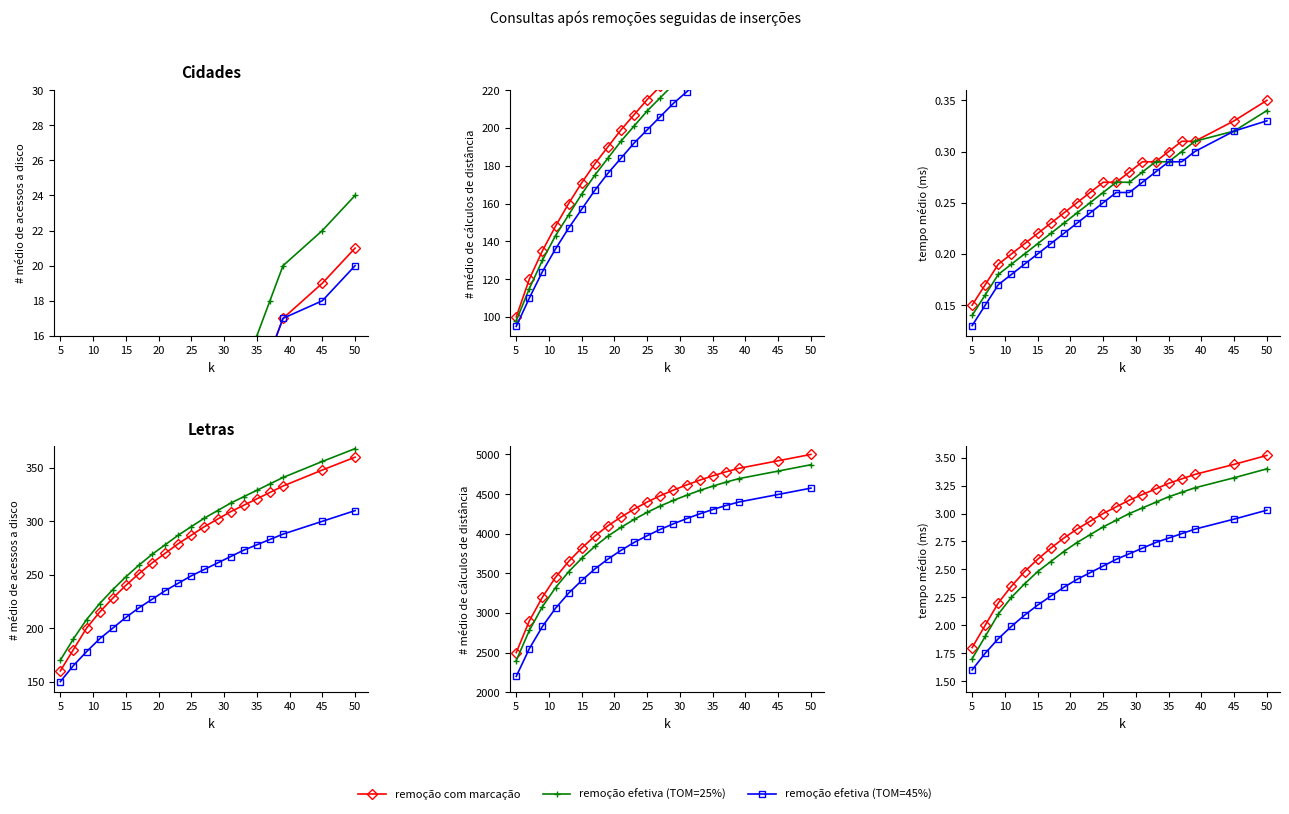

Does the chart display data point markers on the line(s)?

Yes